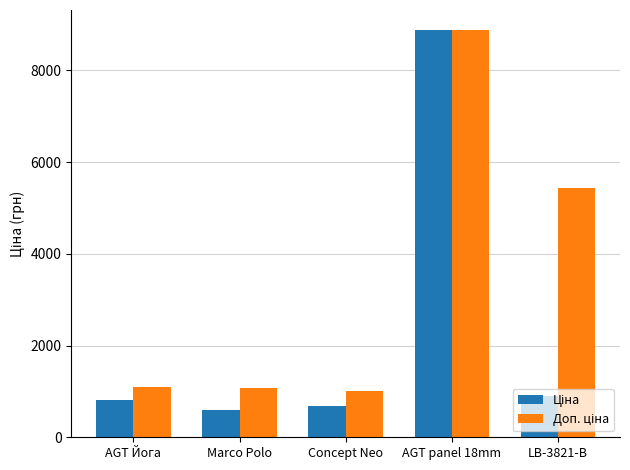

What is the label of the 1st bar from the right?

LB-3821-В